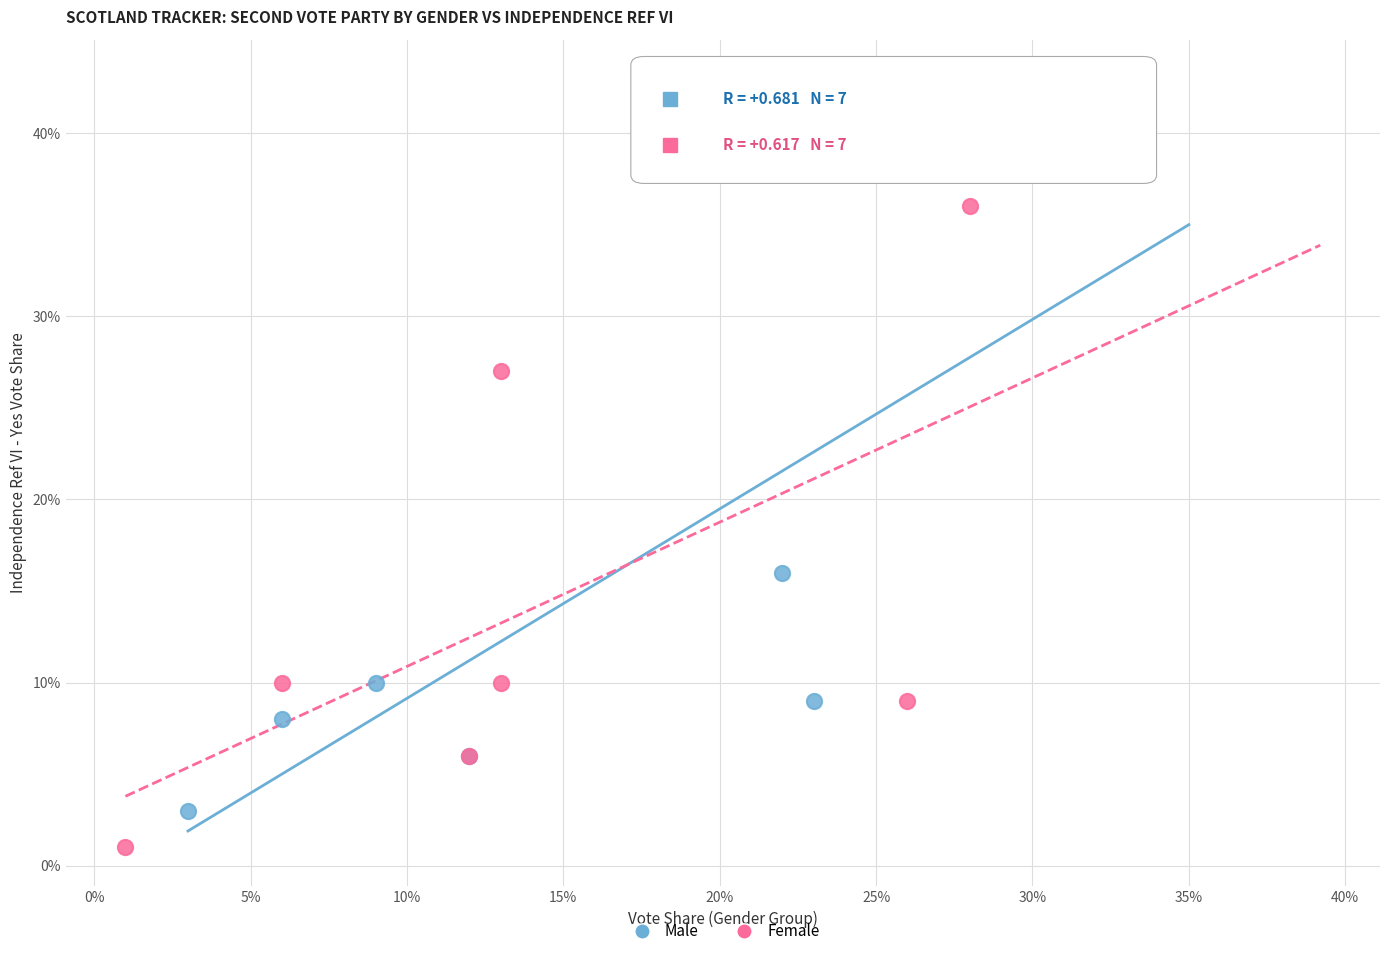

Which series has the widest spread of Y values?

Male